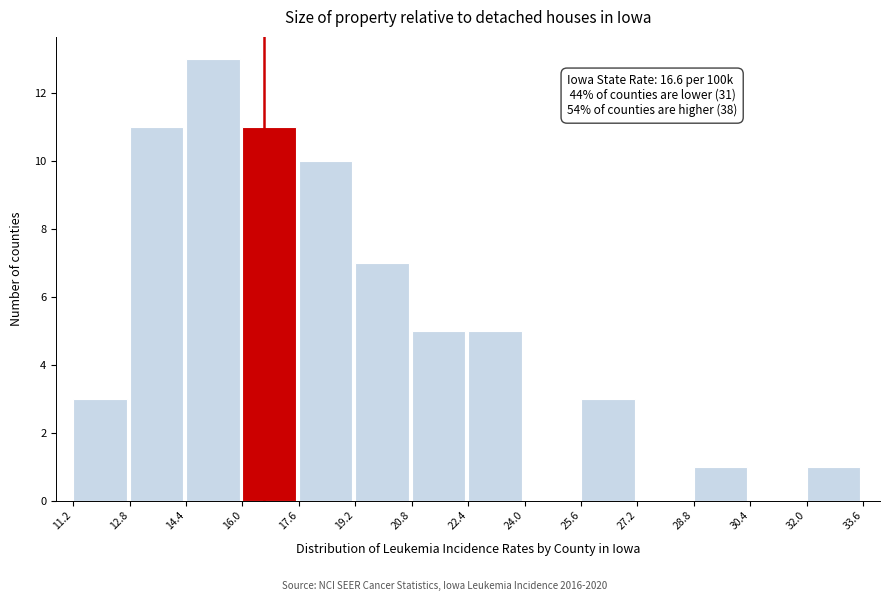

Which range on the x-axis has the tallest bar?

14.4 to 16.0